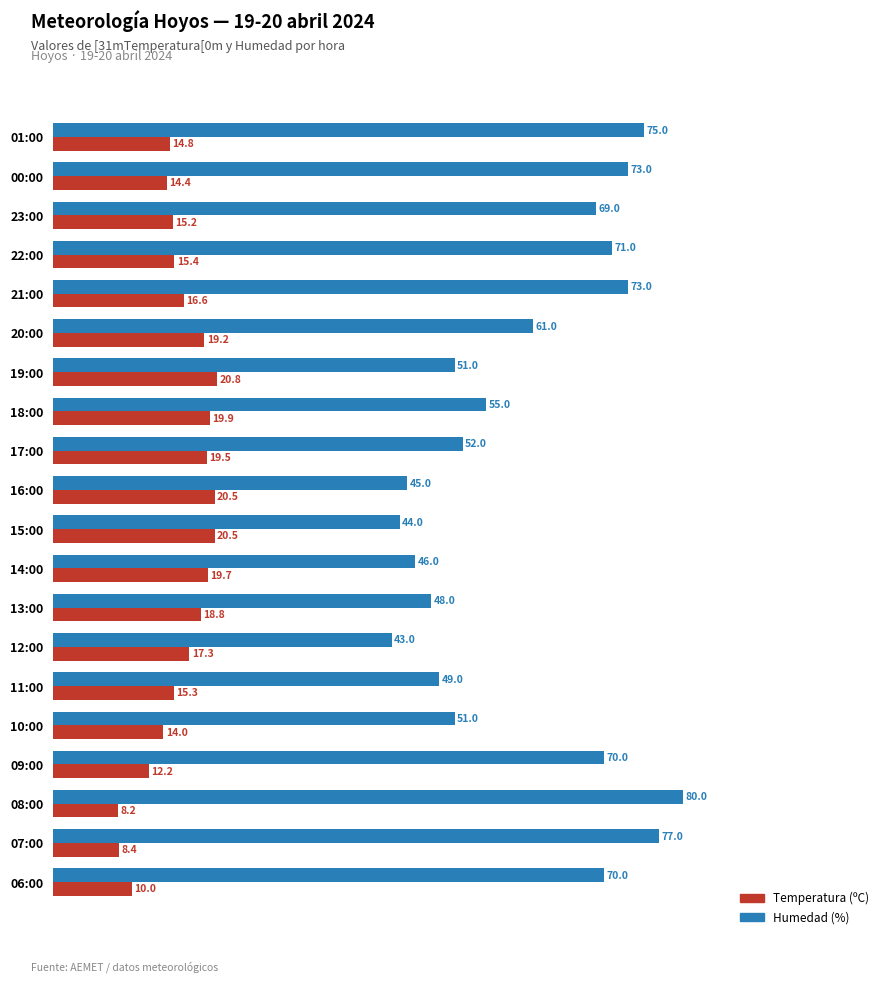

Which series has the largest range (max minus min)?

Humedad (%)